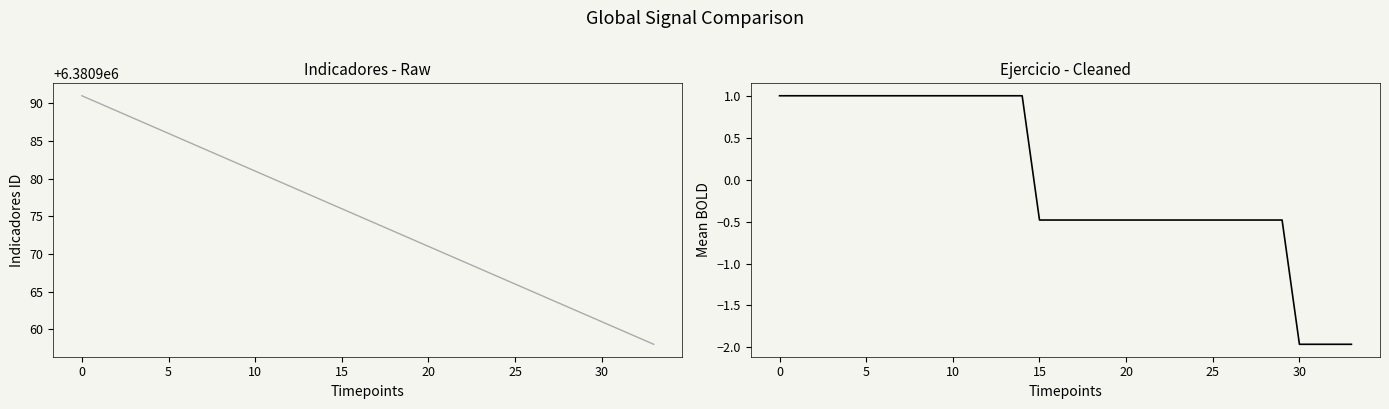

What is the difference between the maximum and minimum values in the Ejercicio (col_1) series?

3.0